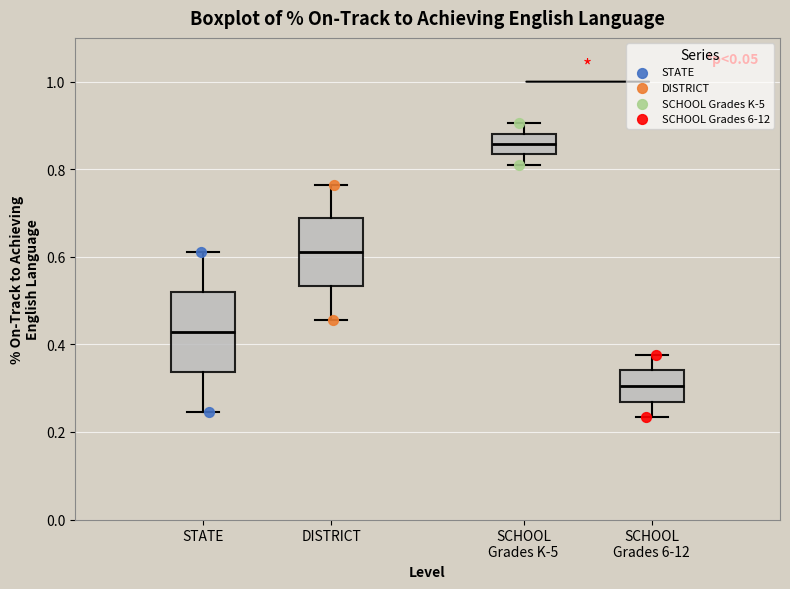

Reading left to right, read every box against the y-axis: the position of its median line, the range the box covers, and the ends of its whiskers. The values are not printed on the chart, so give them approximately, as read against the axis.

STATE: median 0.42, box 0.34 to 0.52, whiskers 0.24 to 0.62
DISTRICT: median 0.62, box 0.54 to 0.68, whiskers 0.46 to 0.76
SCHOOL Grades K-5: median 0.86, box 0.84 to 0.88, whiskers 0.82 to 0.90
SCHOOL Grades 6-12: median 0.30, box 0.26 to 0.34, whiskers 0.24 to 0.38